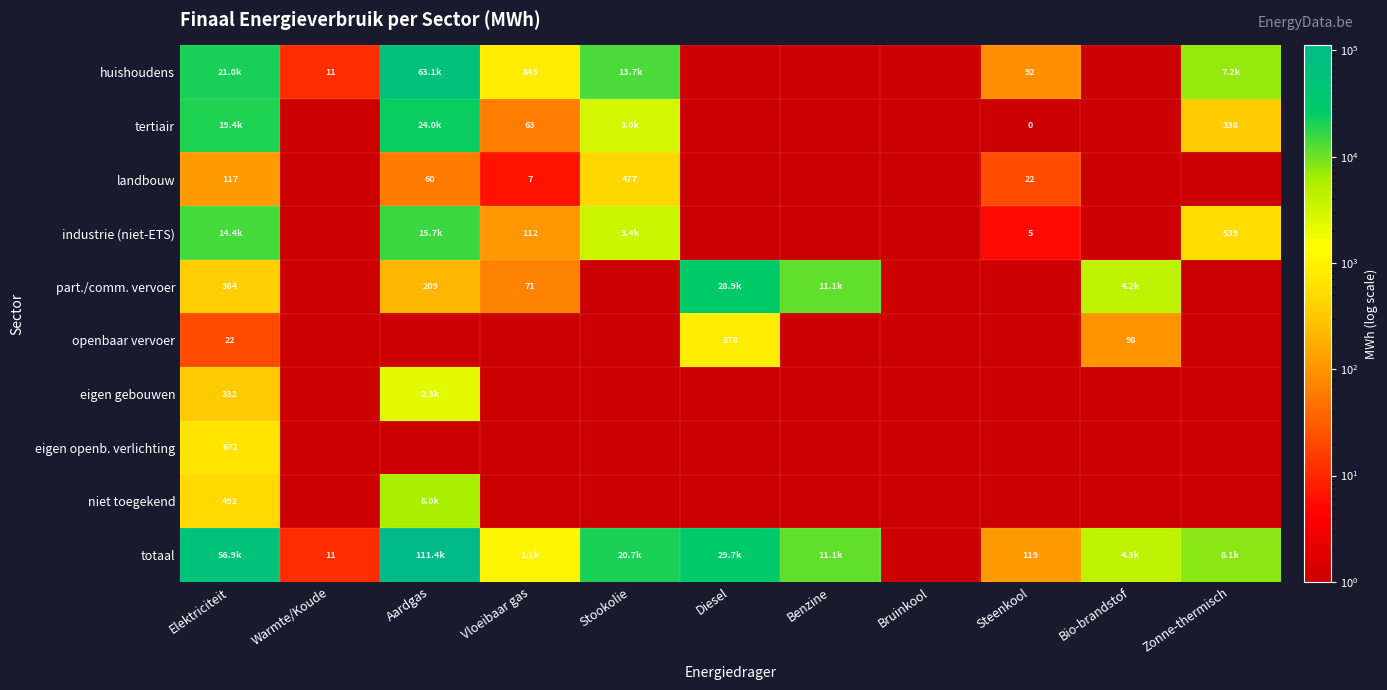

What is the spread (max minus min) of values at Diesel?

29736.4